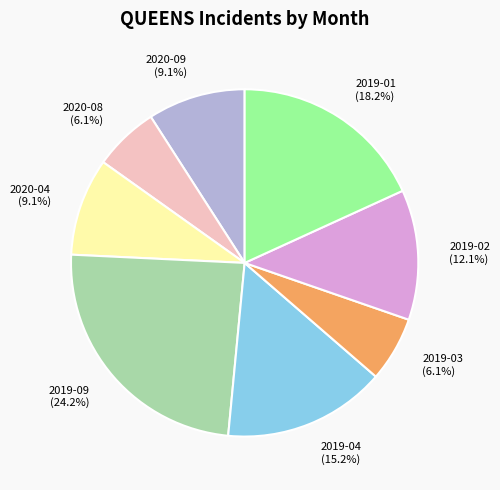

To the nearest percent, what percentage of the pie is 2019-03?

6%